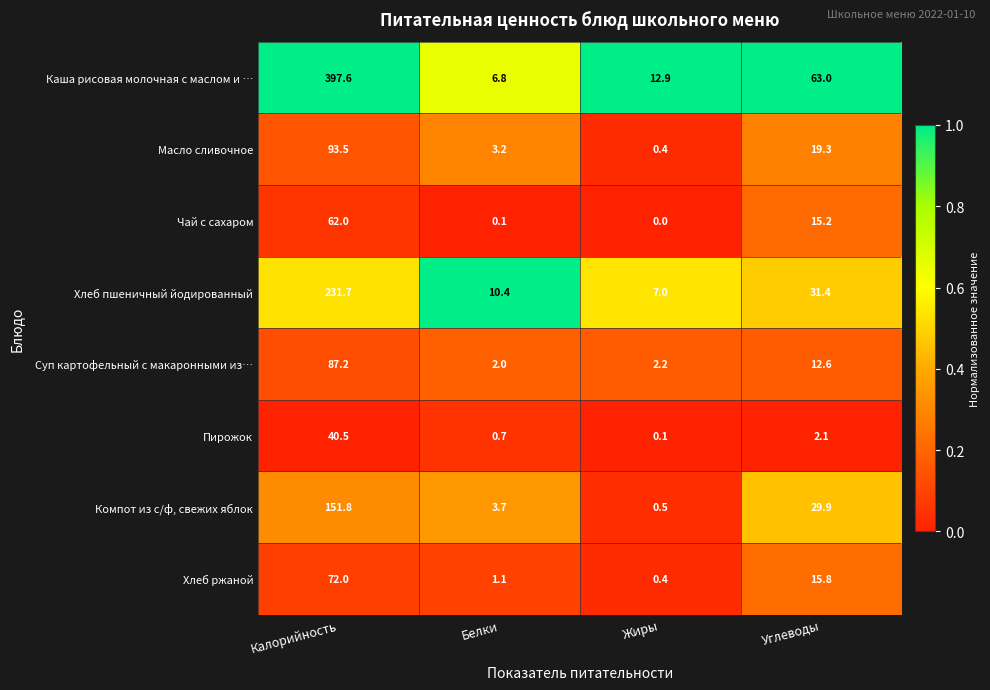

What is the difference between the Хлеб ржаной values at Белки and Калорийность?

70.9